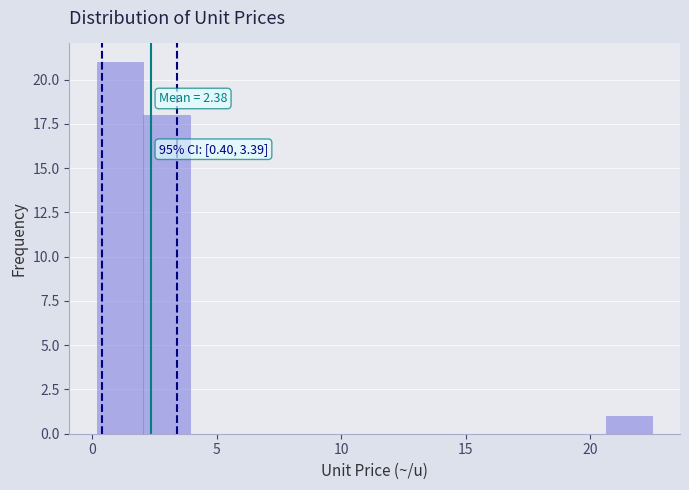

Around what value on the x-axis is the tallest bar? Give the approximate position of its centre, as read against the axis.

1.0